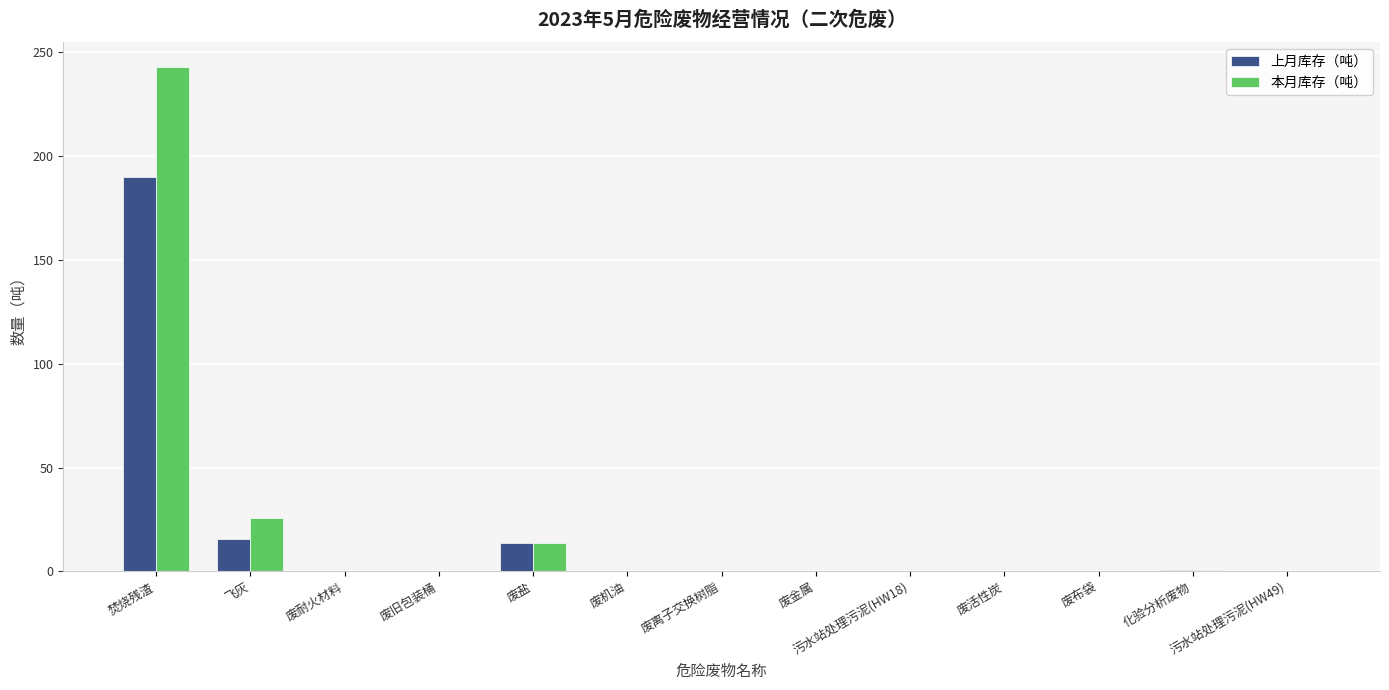

Is the value of 本月库存（吨） at 废活性炭 greater than the value of 上月库存（吨） at 废盐?

No